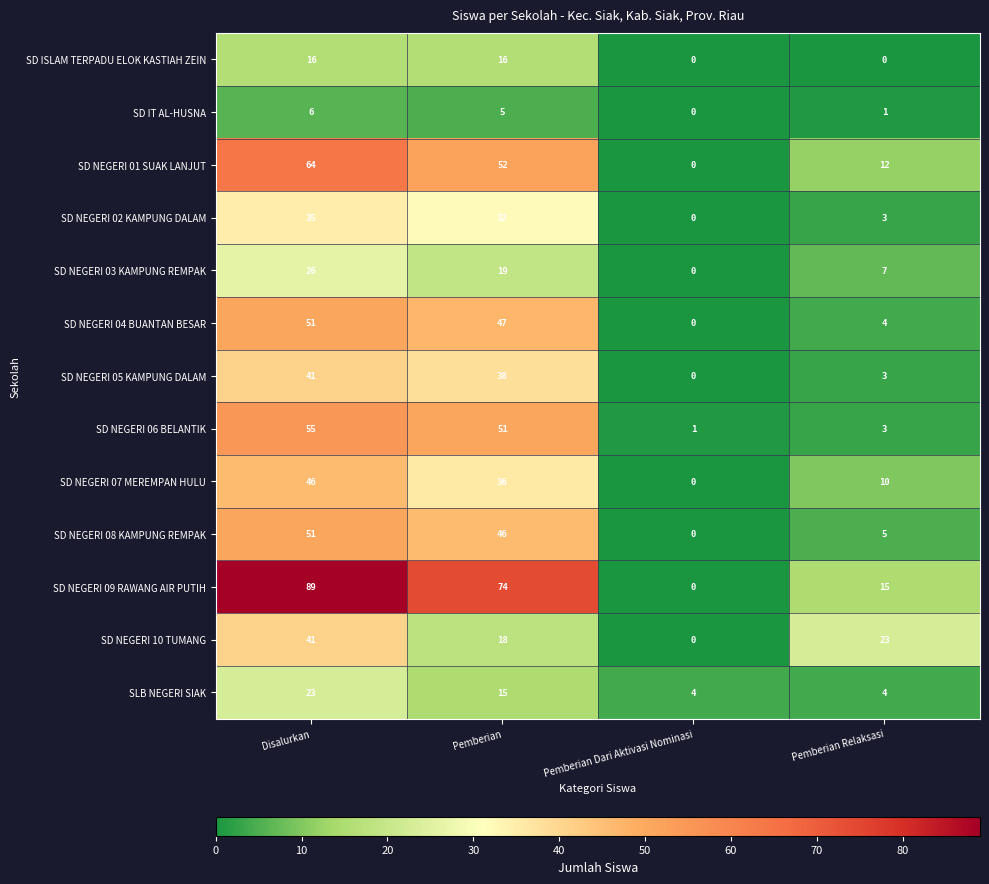

Which series has the largest total across all categories?

SD NEGERI 09 RAWANG AIR PUTIH